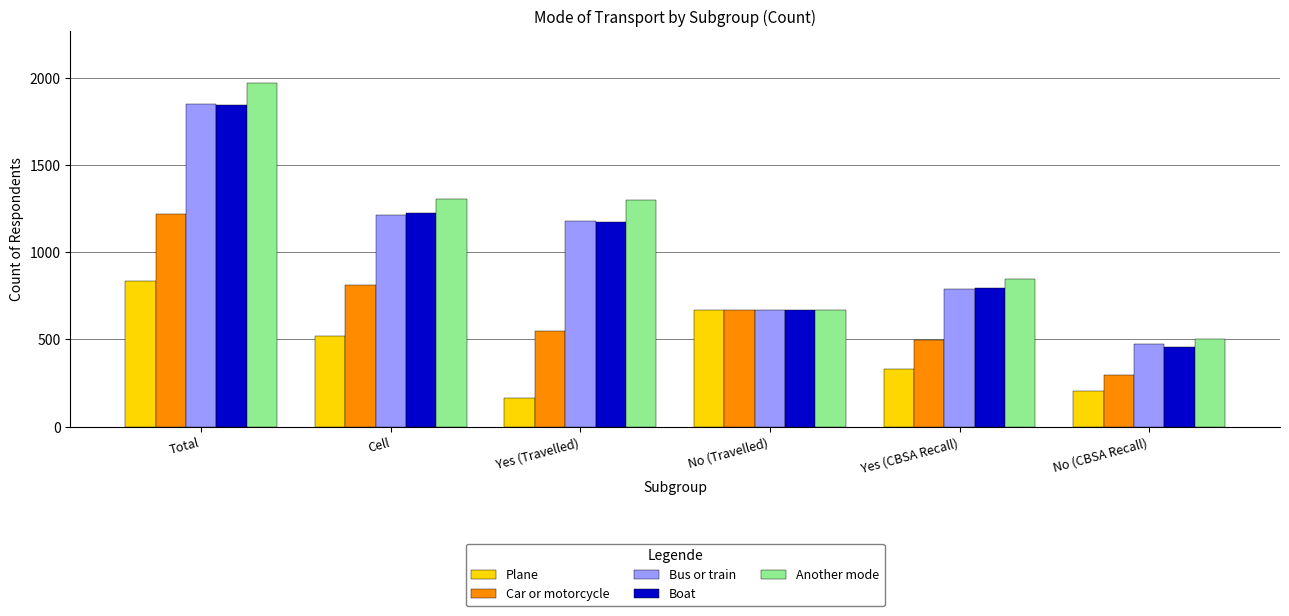

What is the difference between the maximum and minimum values in the Boat series?

1386